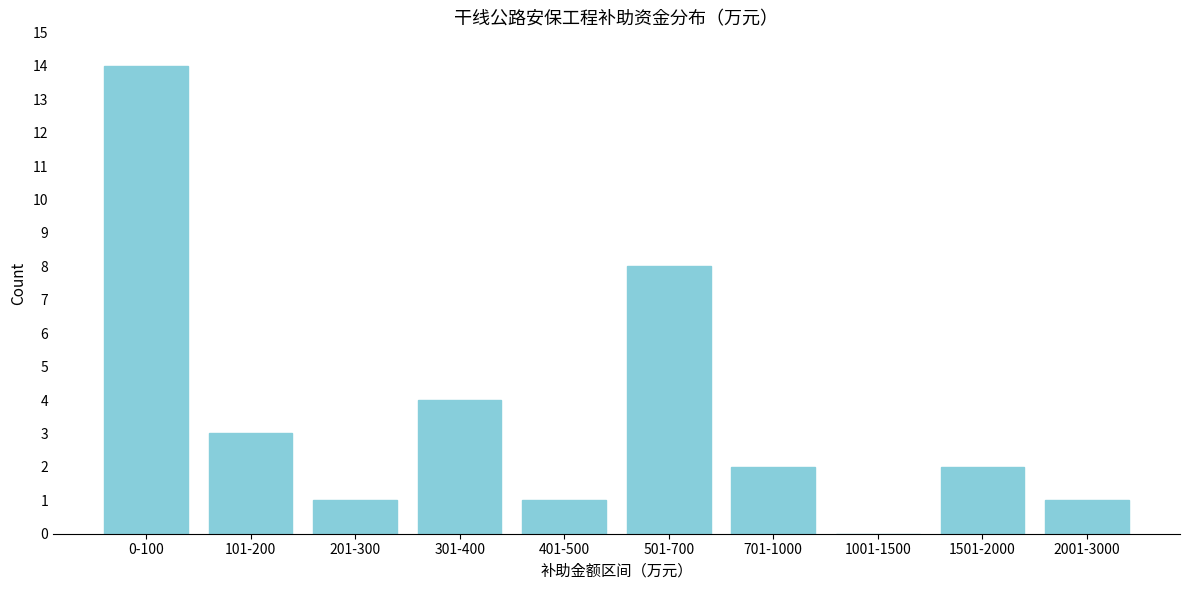

Reading left to right, list all the values displayed in this chart.

0-100=14	101-200=3	201-300=1	301-400=4	401-500=1	501-700=8	701-1000=2	1001-1500=0	1501-2000=2	2001-3000=1